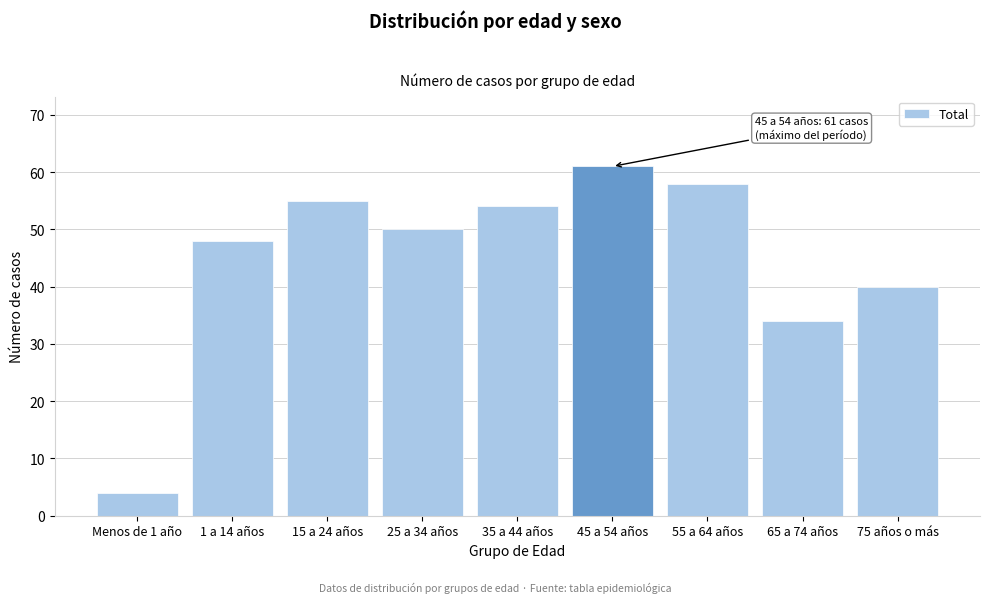

Reading right to left, transcribe all the data shown in this chart.

40	34	58	61	54	50	55	48	4